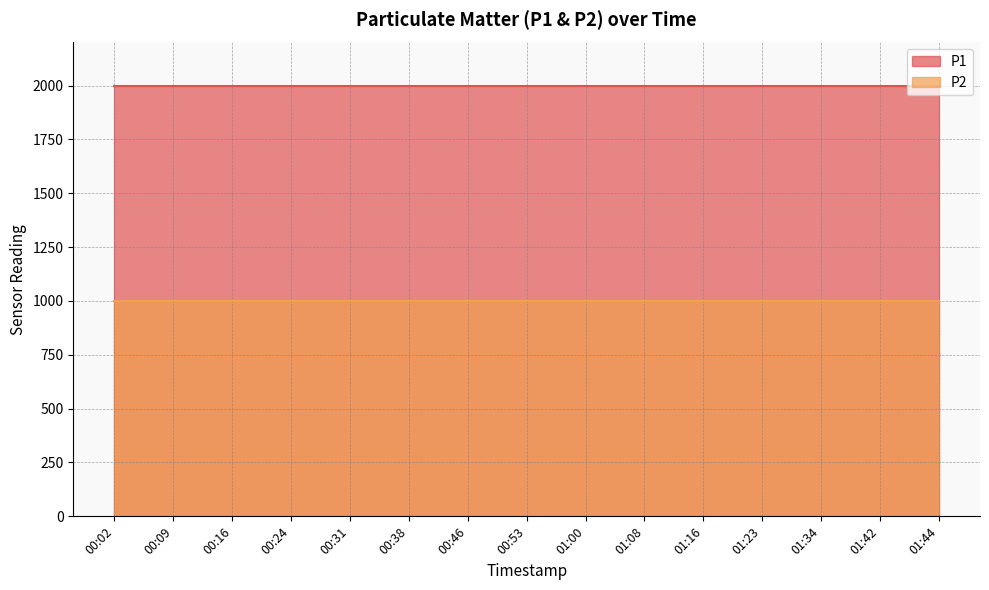

The P2 series shows 999.9 at 01:08. True or false?

True